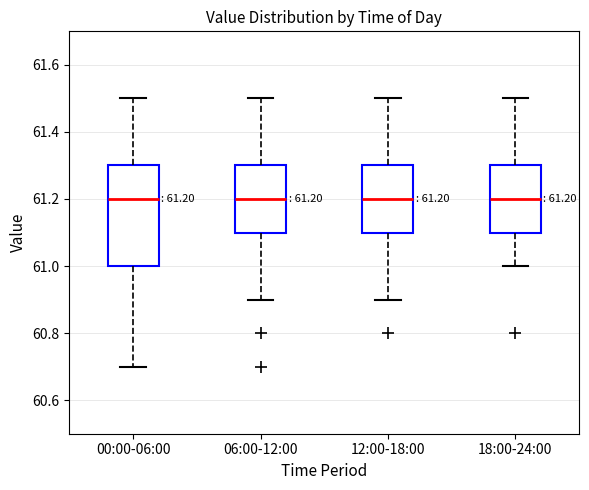

Comparing the boxes themselves (not the whiskers), which one is the tallest?

00:00-06:00